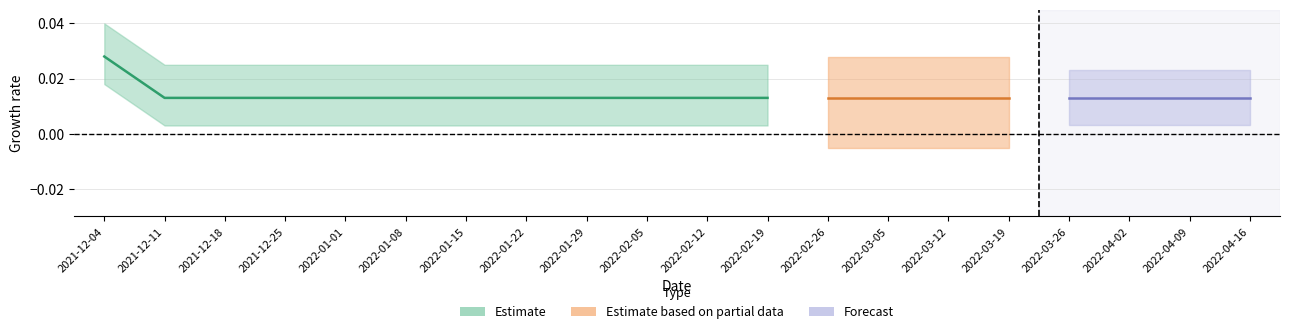

At which category does the chart reach its minimum across all series?

2021-12-11